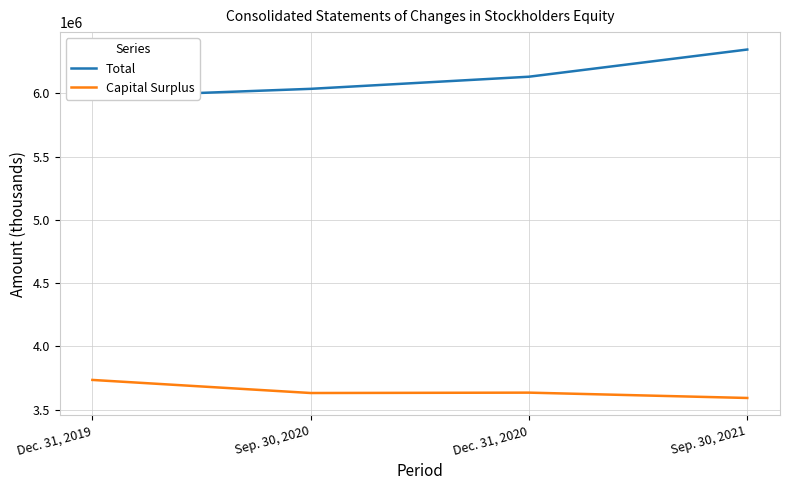

True or false: Total and Capital Surplus cross at least once.

False